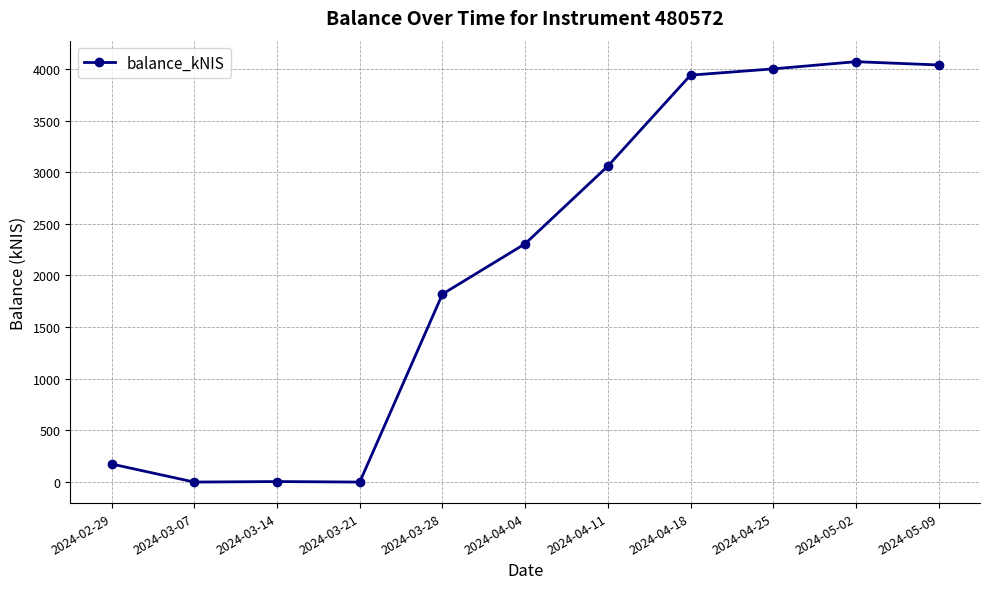

What is the difference between the maximum and second lowest values?

4070.1